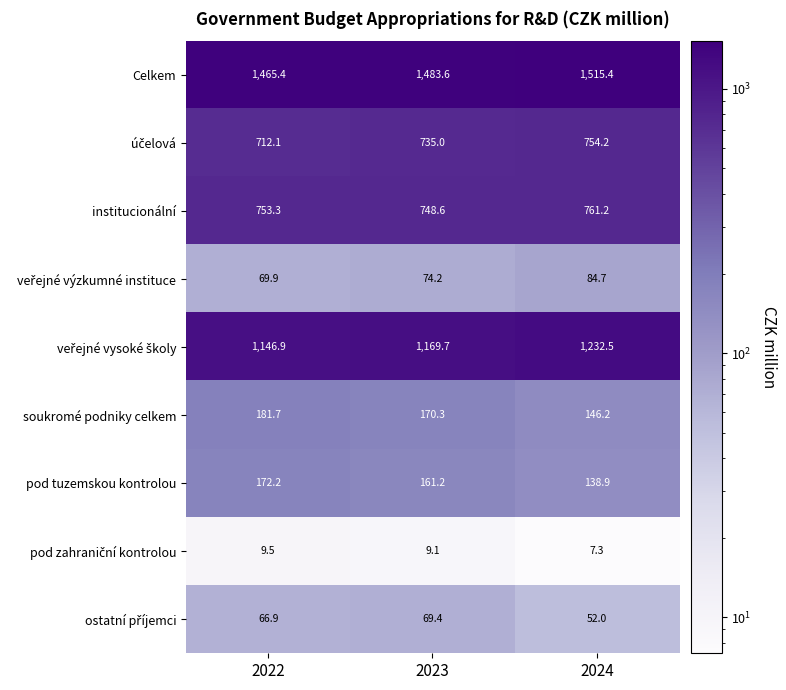

The value of Celkem at 2024 is 2272.1. True or false?

False